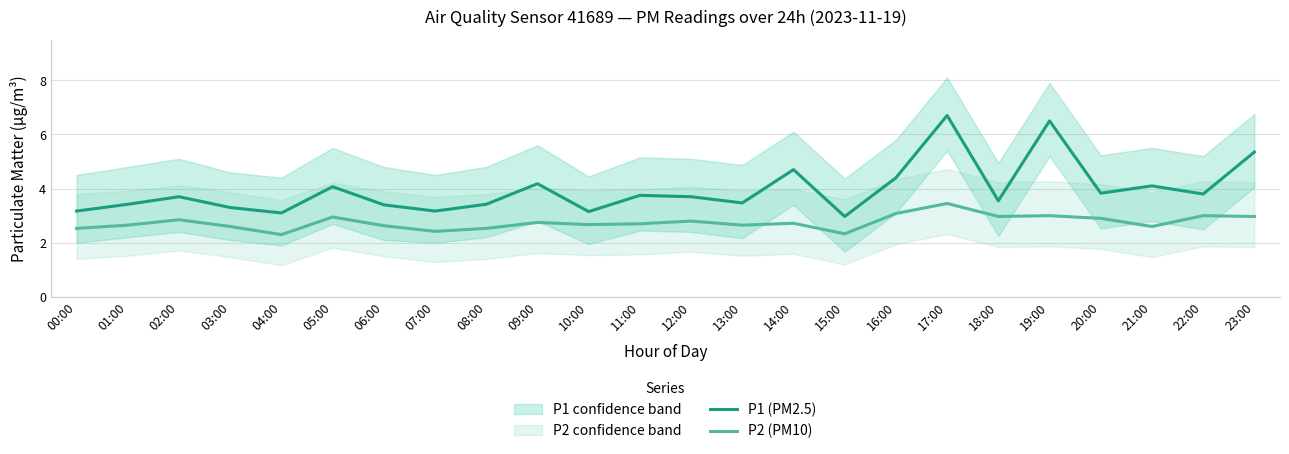

What is the difference between the P1 (PM2.5) values at 05:00 and 07:00?

0.9